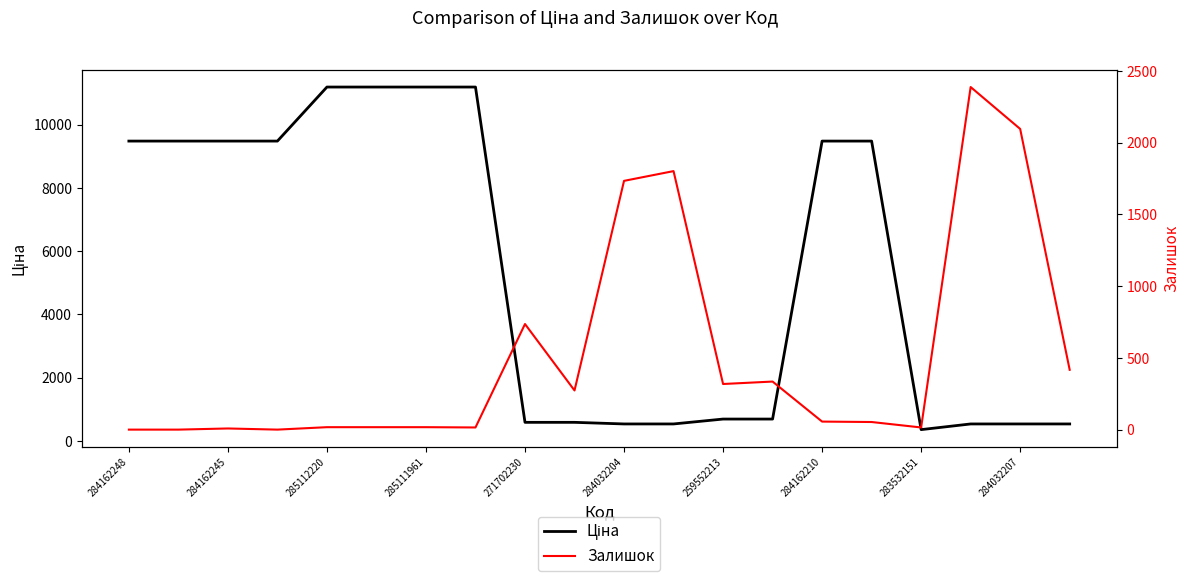

What is the average value of the Ціна series?

5362.8